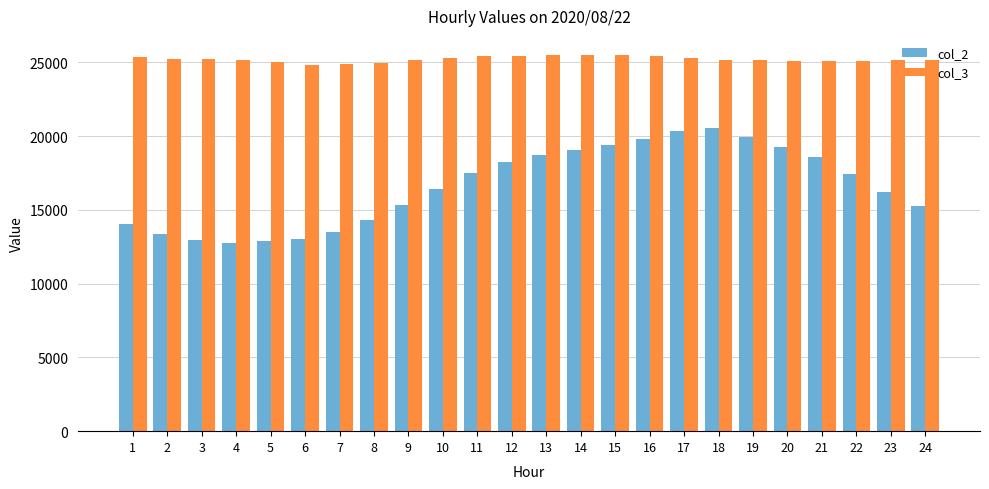

At 7, list the series in order from largest to smallest.

col_3, col_2